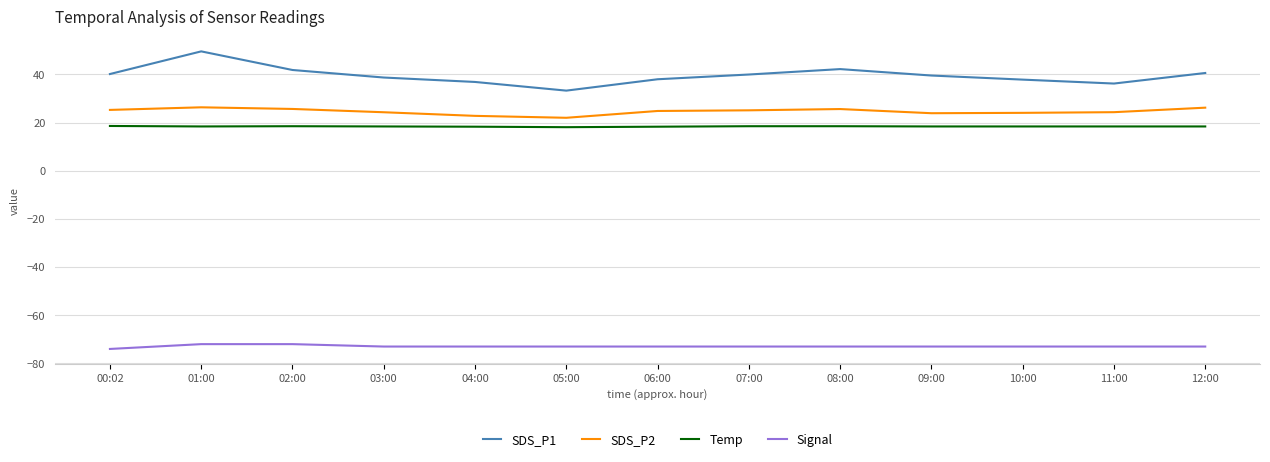

What is the average value of the Signal series?

-72.9